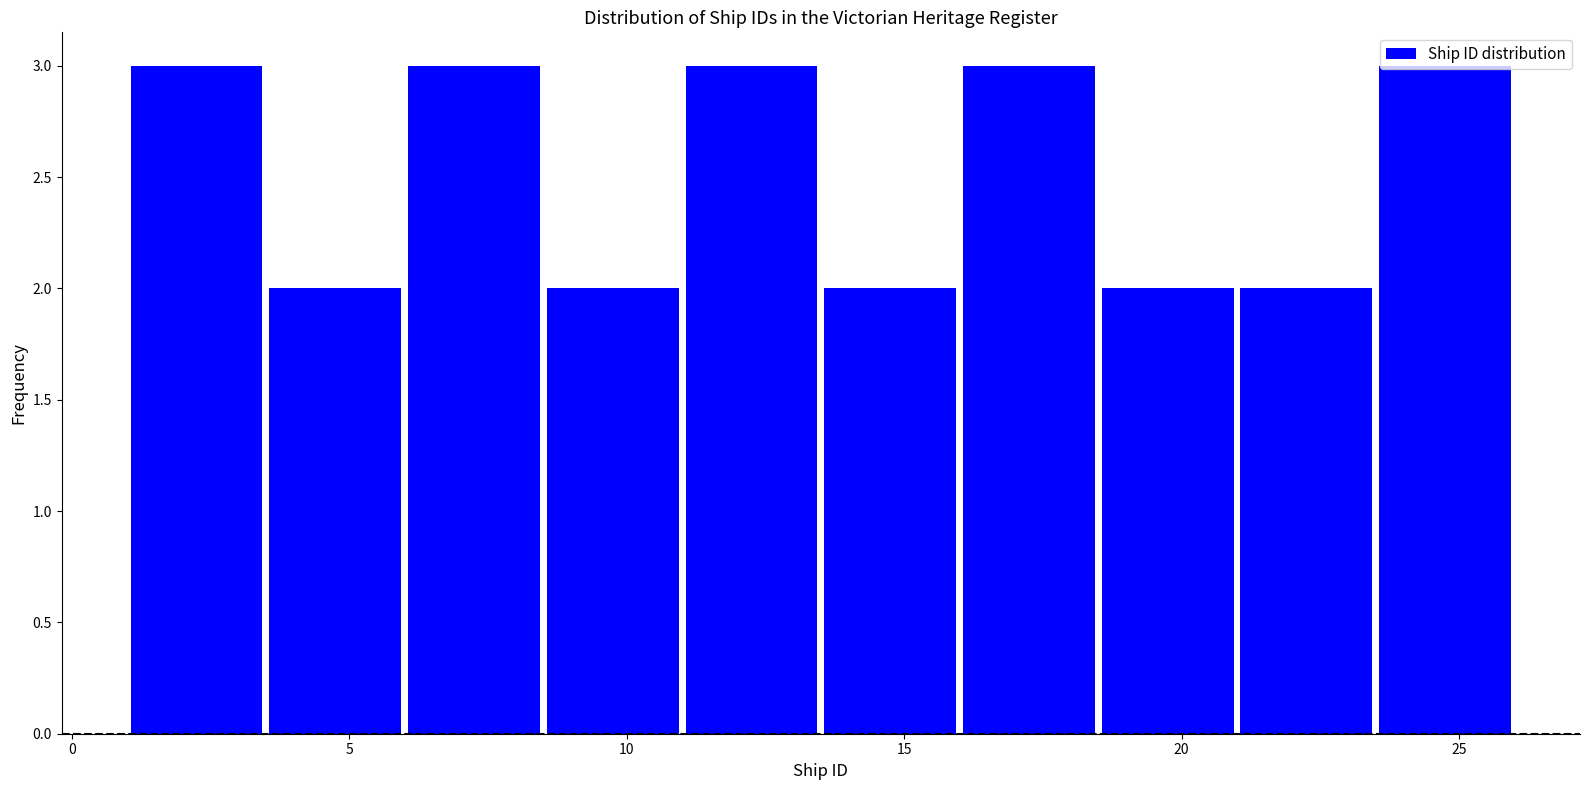

Reading left to right, transcribe this chart: for each bar, give the range it covers on the x-axis and its height. The values are not printed on the chart, so give them approximately, as read against the axis.

1.0 to 3.5: 3
3.5 to 6.0: 2
6.0 to 8.5: 3
8.5 to 11.0: 2
11.0 to 13.5: 3
13.5 to 16.0: 2
16.0 to 18.5: 3
18.5 to 21.0: 2
21.0 to 23.5: 2
23.5 to 26.0: 3